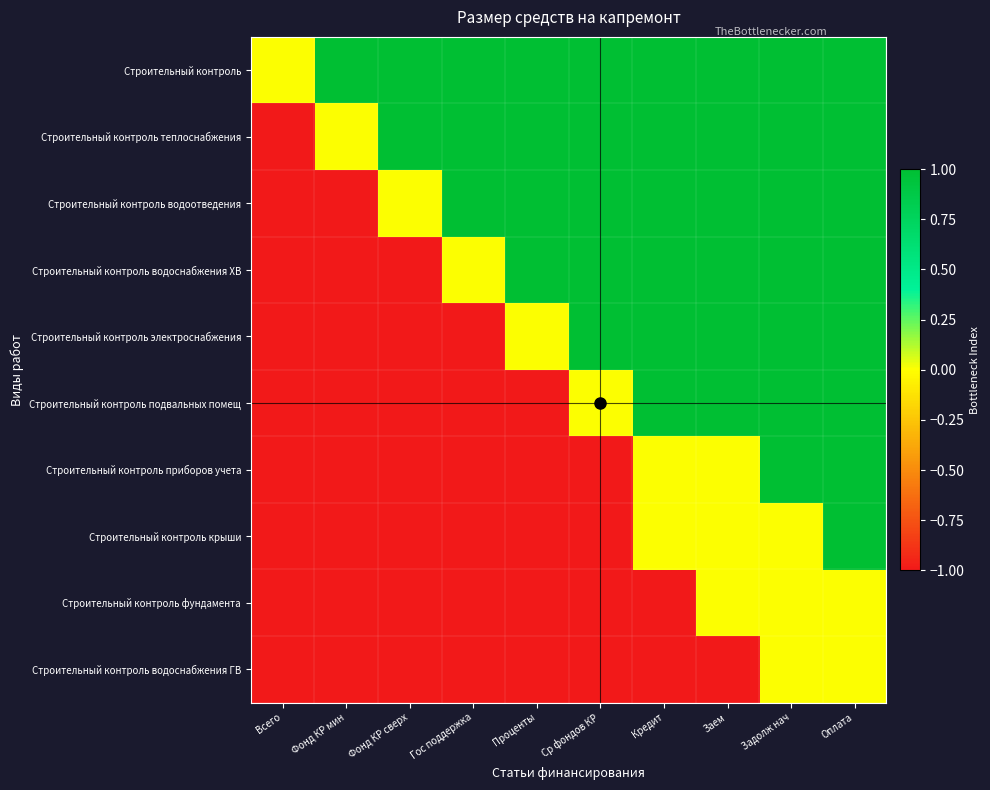

How many data points does each series have?

10